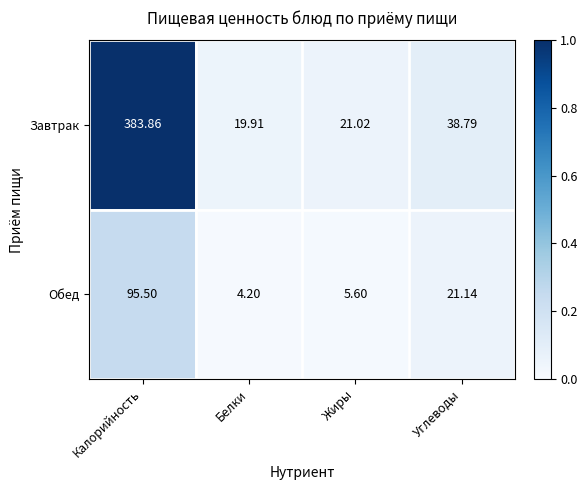

What is the total value across all series at Жиры?

26.6